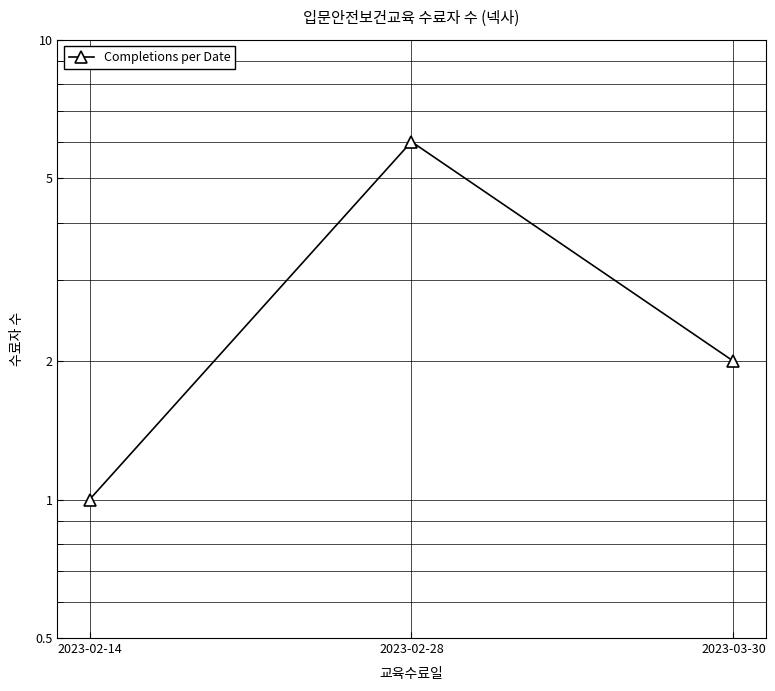

At which category does the chart reach its minimum across all series?

2023-02-14